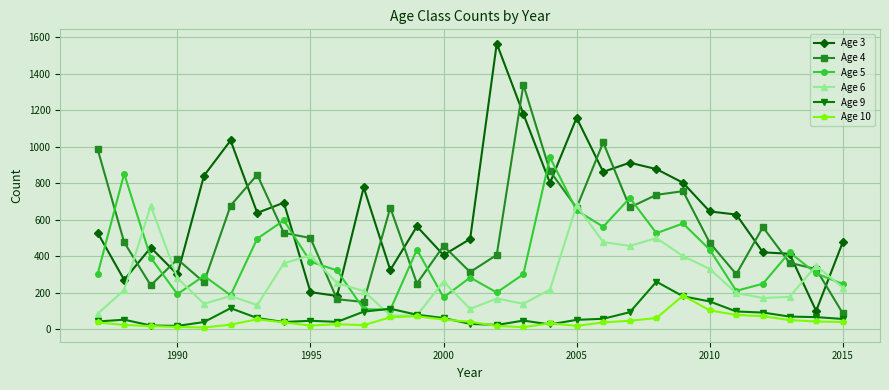

Which series has the largest range (max minus min)?

Age 3